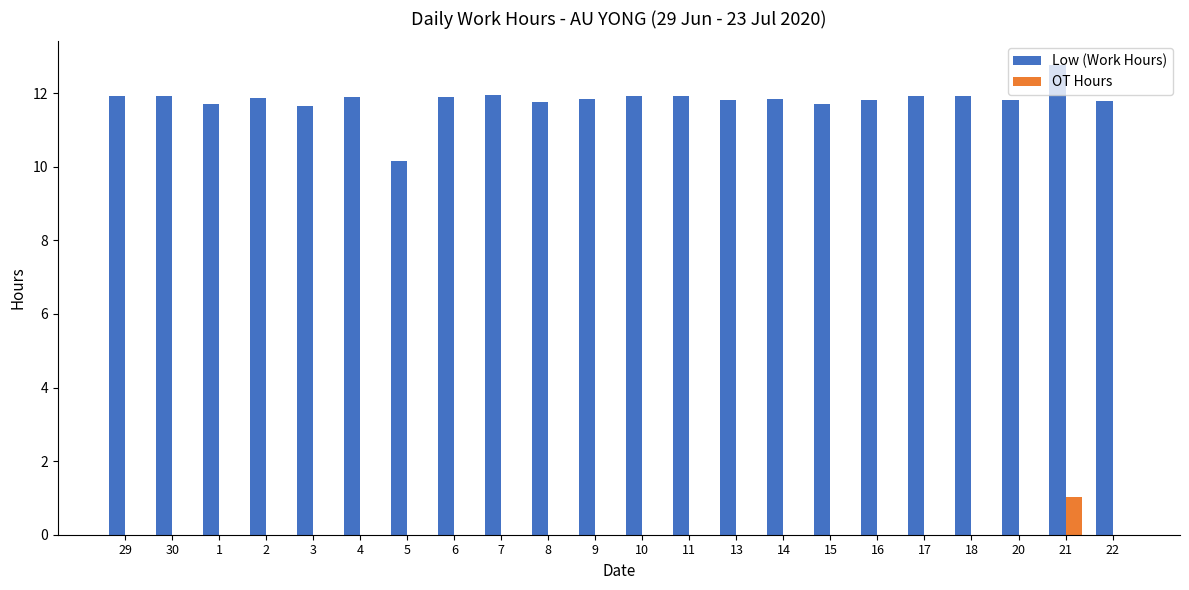

Where does the Low (Work Hours) series first go above 11?

29